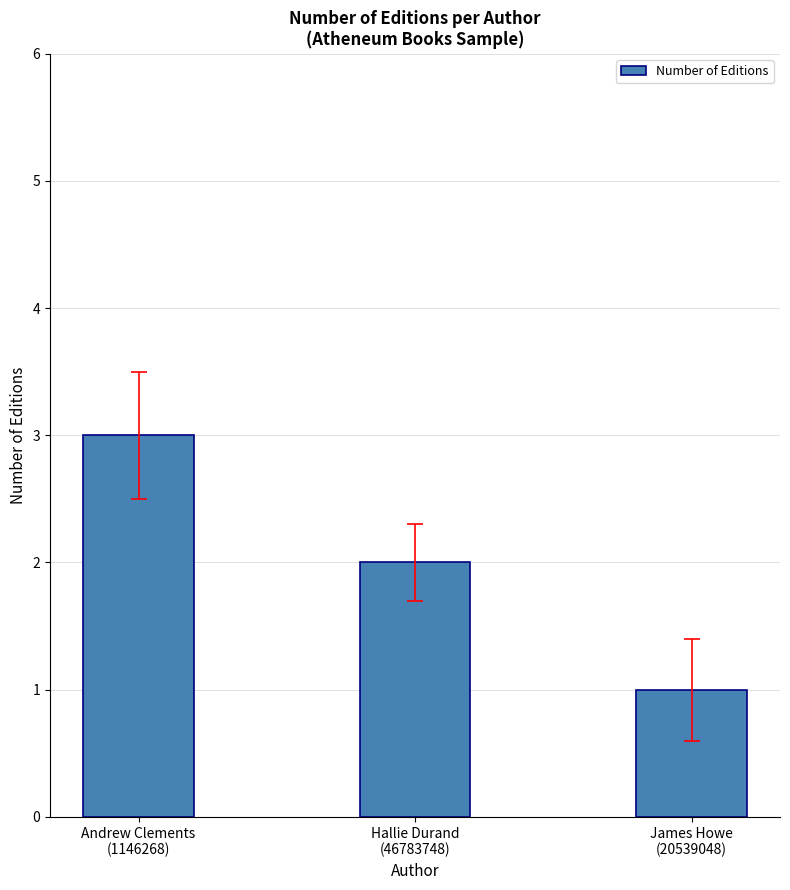

Rank the categories by value from highest to lowest.

Andrew Clements
(1146268), Hallie Durand
(46783748), James Howe
(20539048)